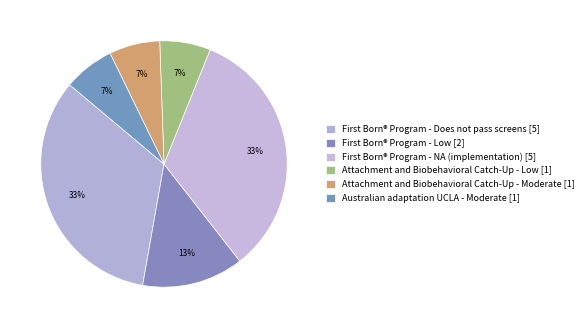

Rank the categories by value from lowest to highest.

Attachment and Biobehavioral Catch-Up - Low, Attachment and Biobehavioral Catch-Up - Moderate, Australian adaptation UCLA - Moderate, First Born® Program - Low, First Born® Program - Does not pass screens, First Born® Program - NA (implementation)